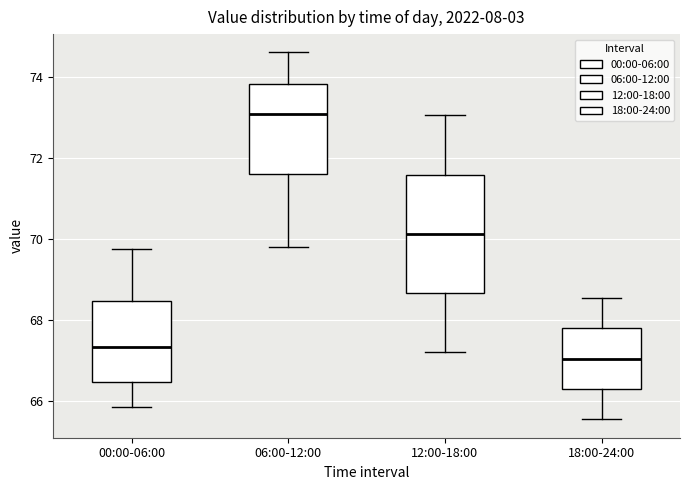

Where does the upper whisker of the box for 00:00-06:00 end on the y-axis? The values are not printed on the chart, so give them approximately, as read against the axis.

69.8